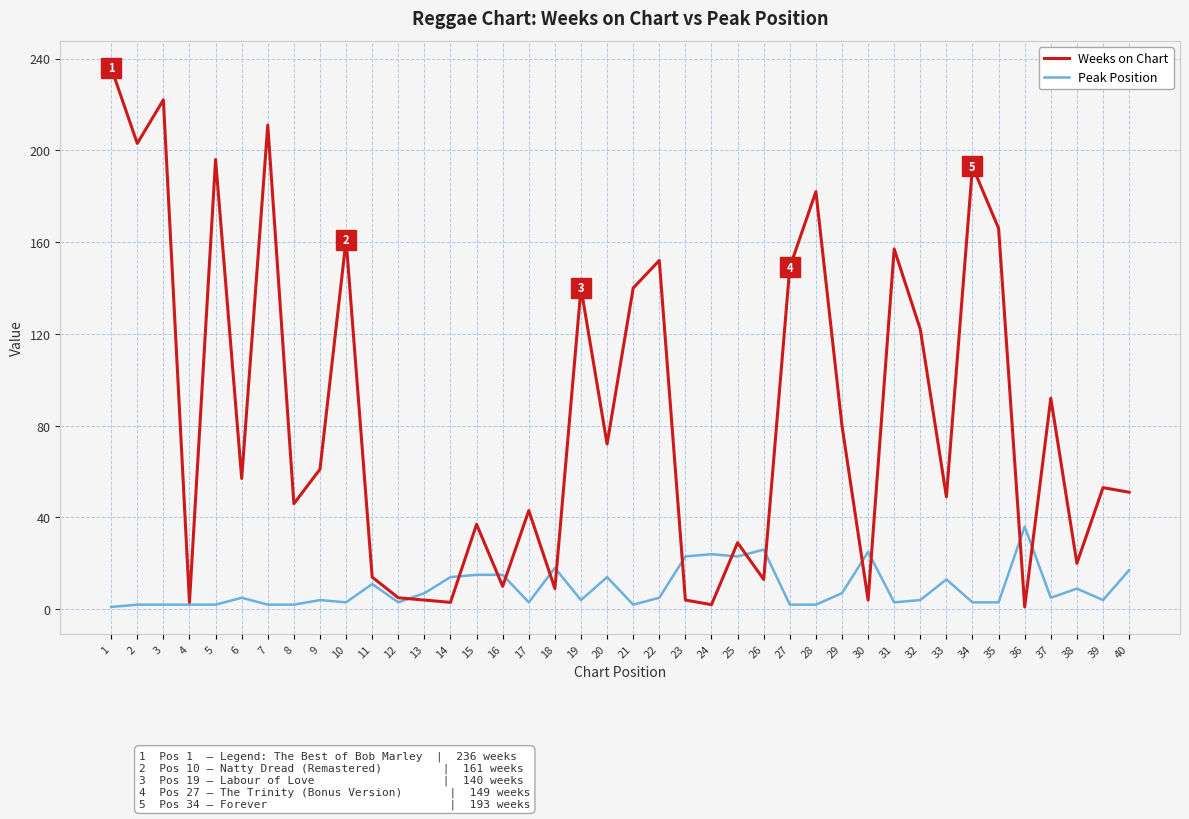

Is the value of Weeks on Chart at 32 greater than the value of Peak Position at 36?

Yes